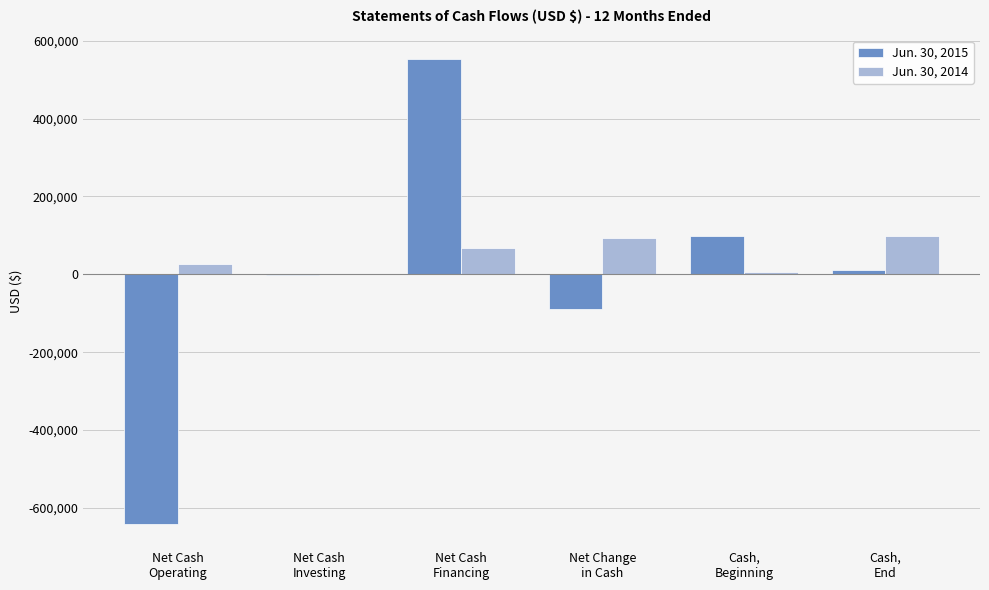

What is the sum of all Jun. 30, 2015 values?

-67705